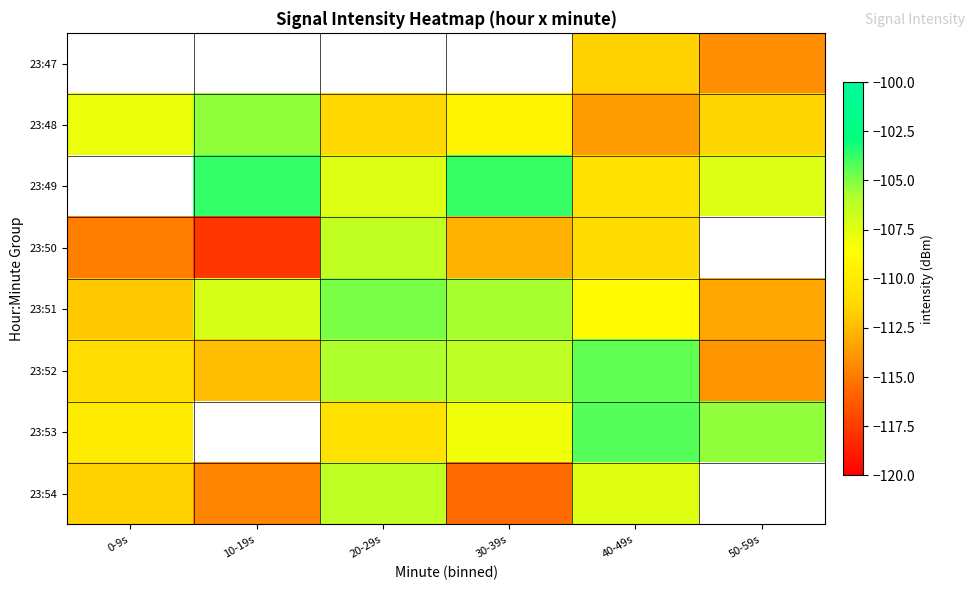

At which label does 23:54 reach its minimum?

30-39s